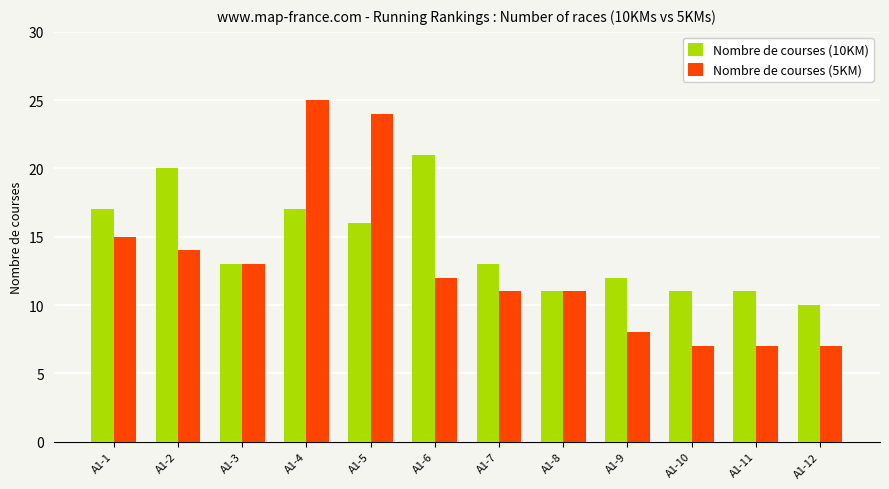

Reading left to right, list all the values displayed in this chart.

Nombre de courses (10KM): A1-1=17	A1-2=20	A1-3=13	A1-4=17	A1-5=16	A1-6=21	A1-7=13	A1-8=11	A1-9=12	A1-10=11	A1-11=11	A1-12=10
Nombre de courses (5KM): A1-1=15	A1-2=14	A1-3=13	A1-4=25	A1-5=24	A1-6=12	A1-7=11	A1-8=11	A1-9=8	A1-10=7	A1-11=7	A1-12=7